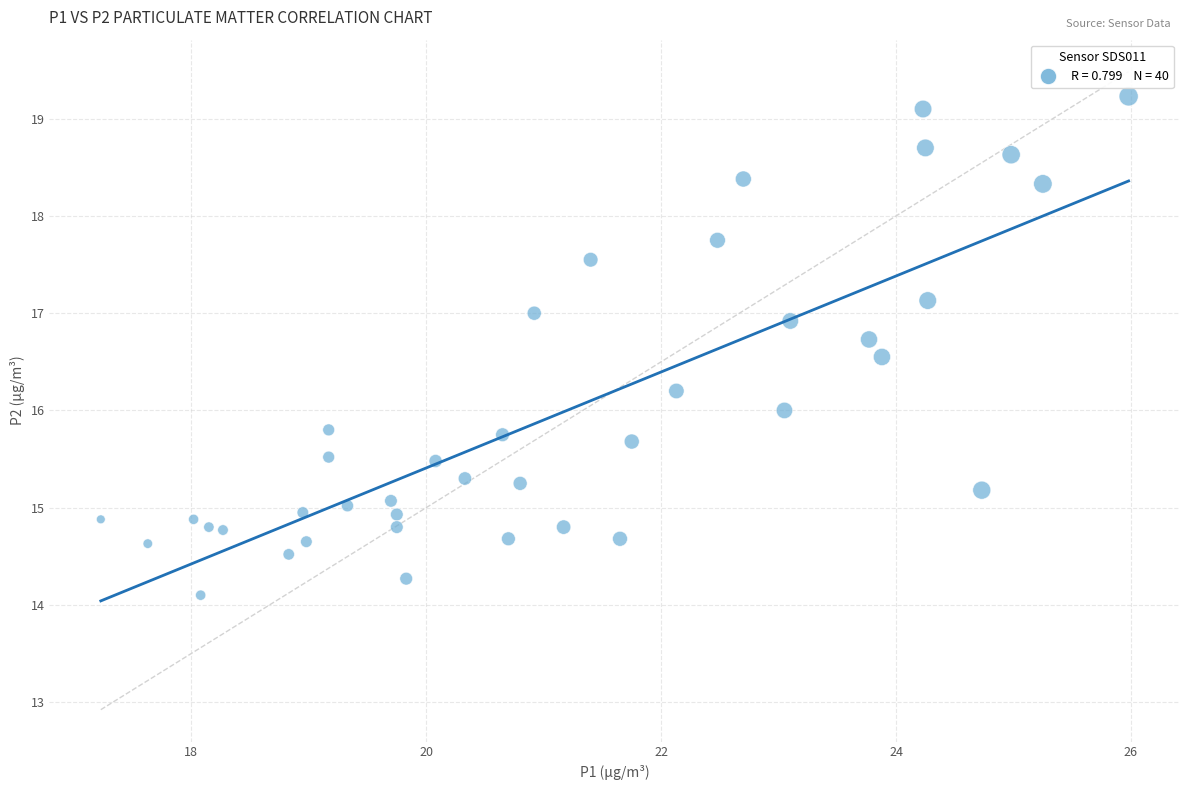

What is the range of Y values (max minus min)?

5.1